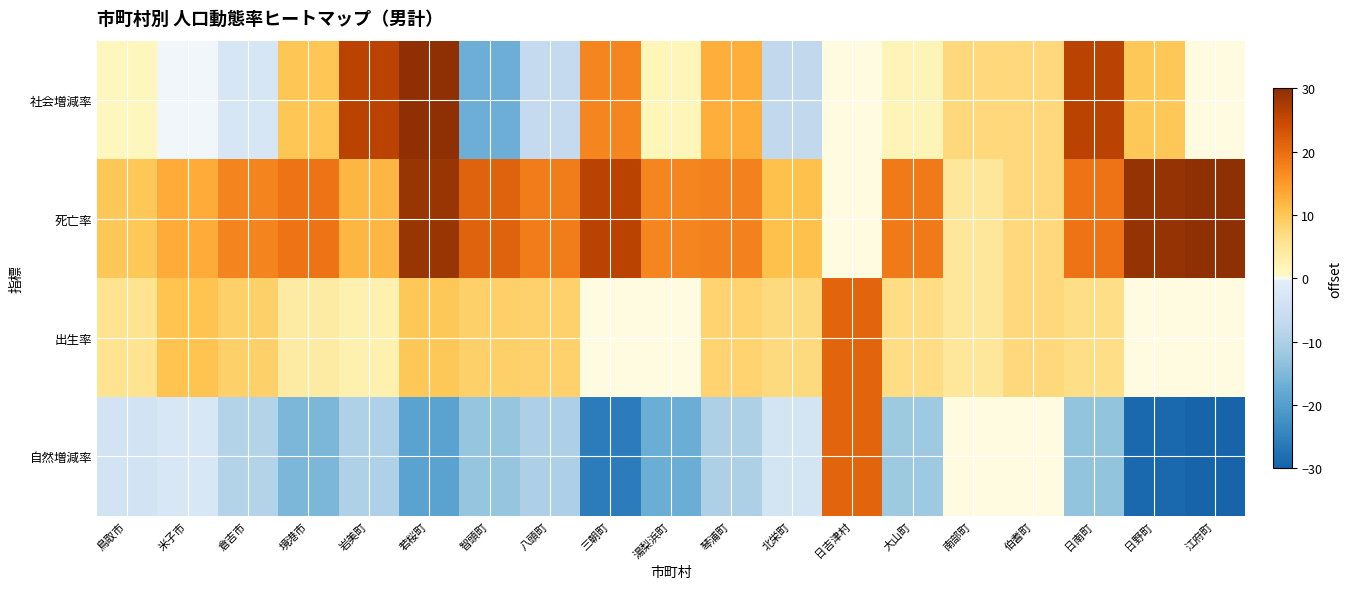

How many series are shown in this chart?

4